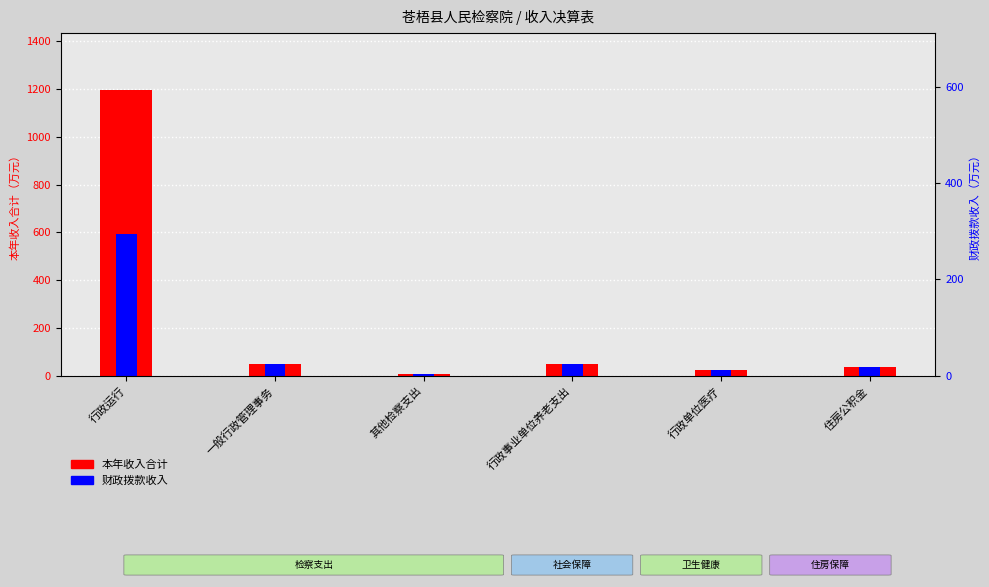

What is the sum of all 本年收入合计 values?

1364.6